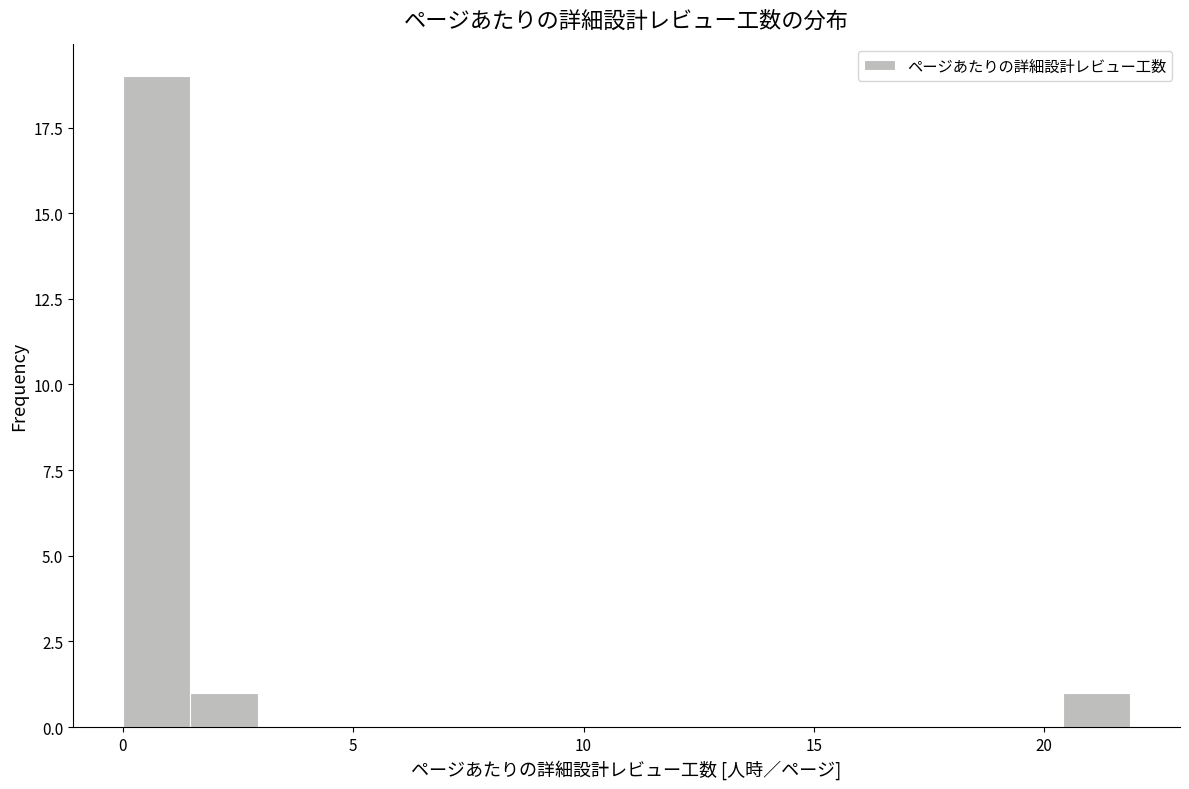

Read against the x-axis, roughly where is the centre of the tallest bar?

0.5